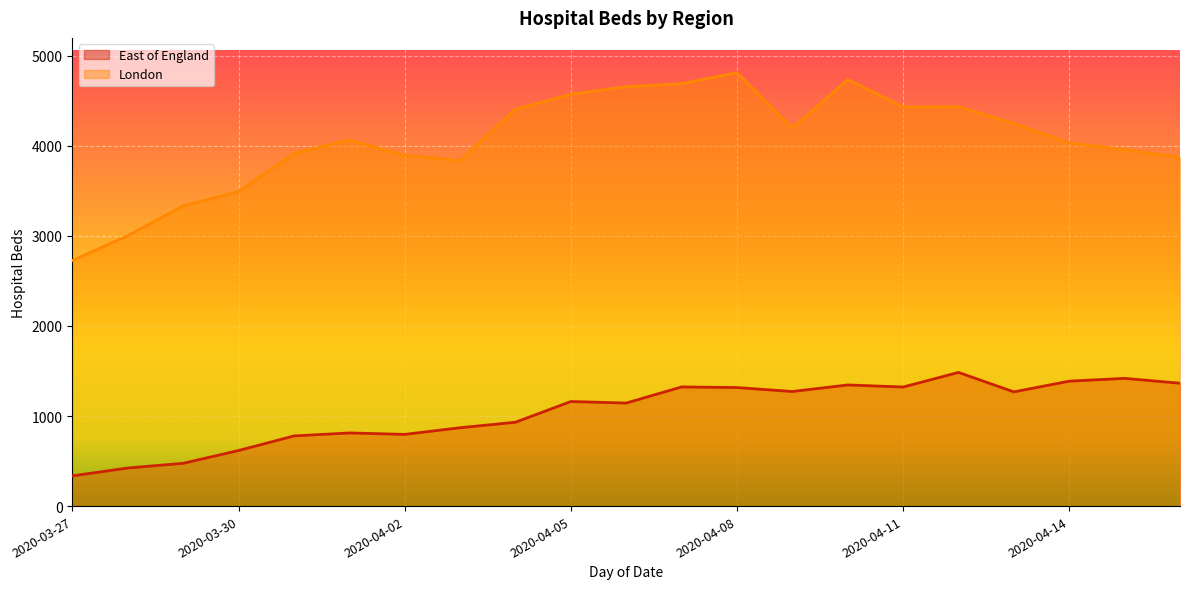

True or false: London and East of England intersect in this chart.

False